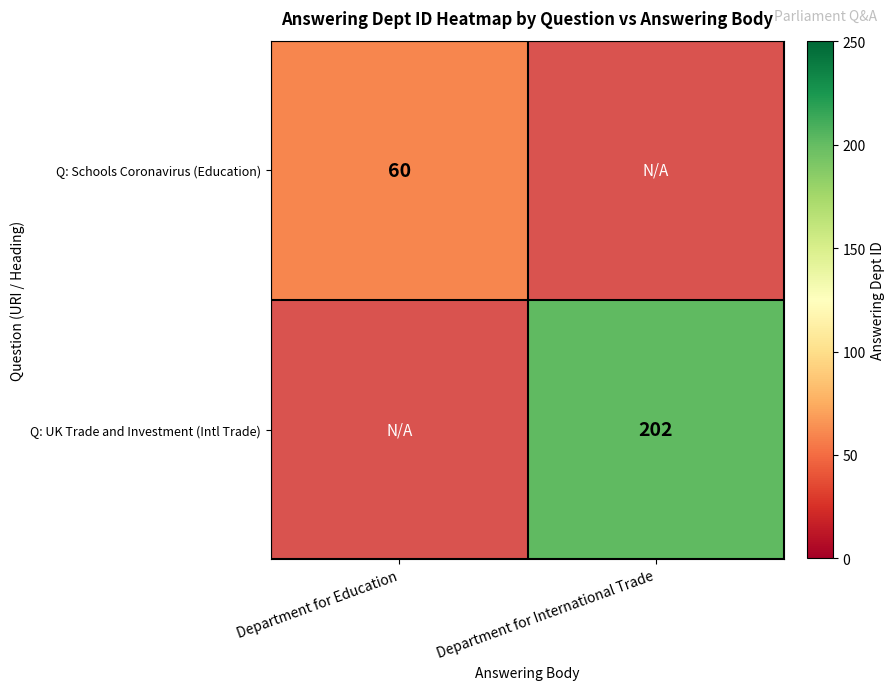

How many categories are shown in the chart?

2